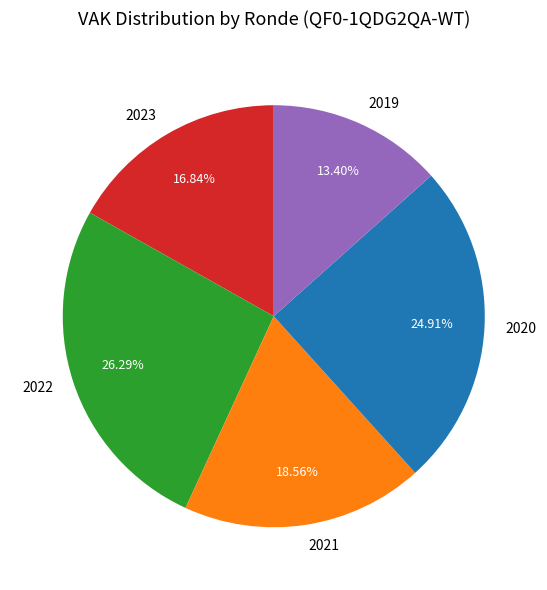

How many segments does this pie chart have?

5